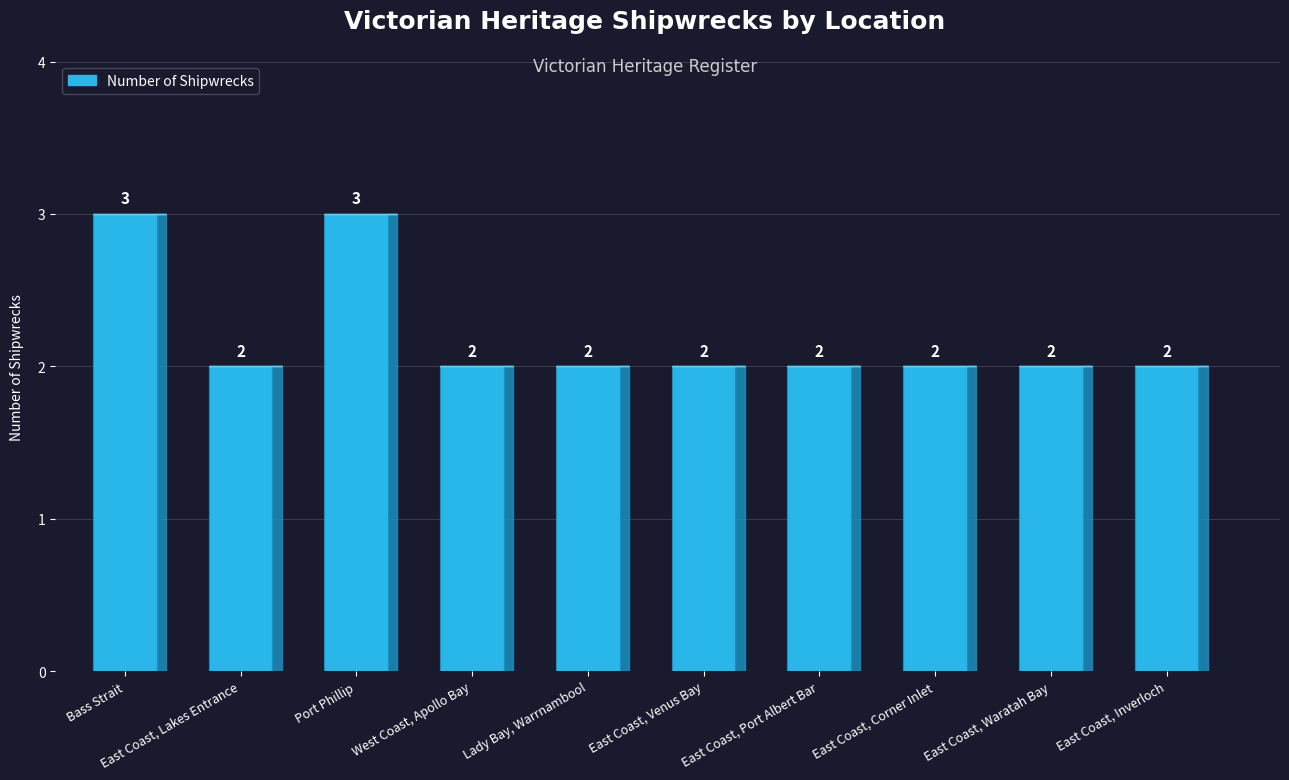

True or false: the data shows 2 at East Coast, Corner Inlet.

True